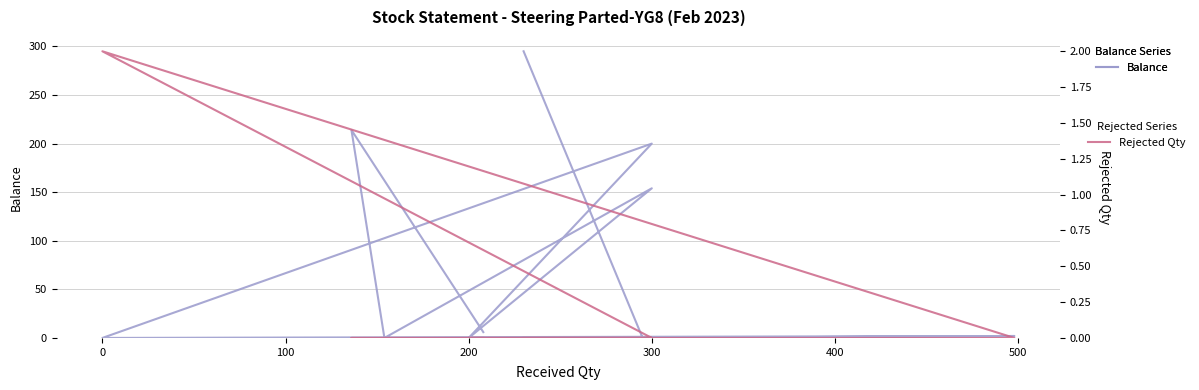

In Balance, how many points are lower than both neighbors (excluding endpoints)?

4